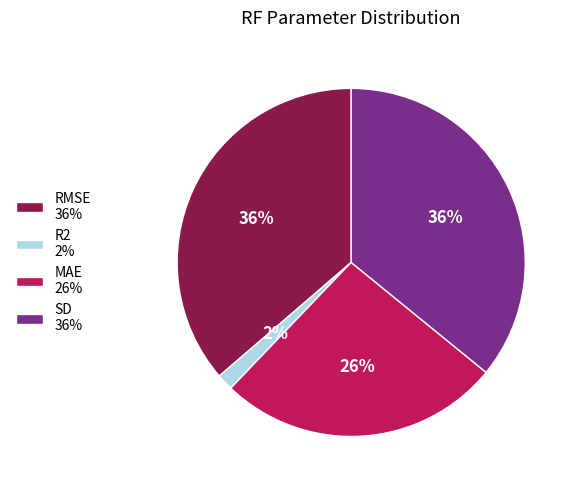

Approximately how many times larger is the value at SD compared to RMSE?

1.0